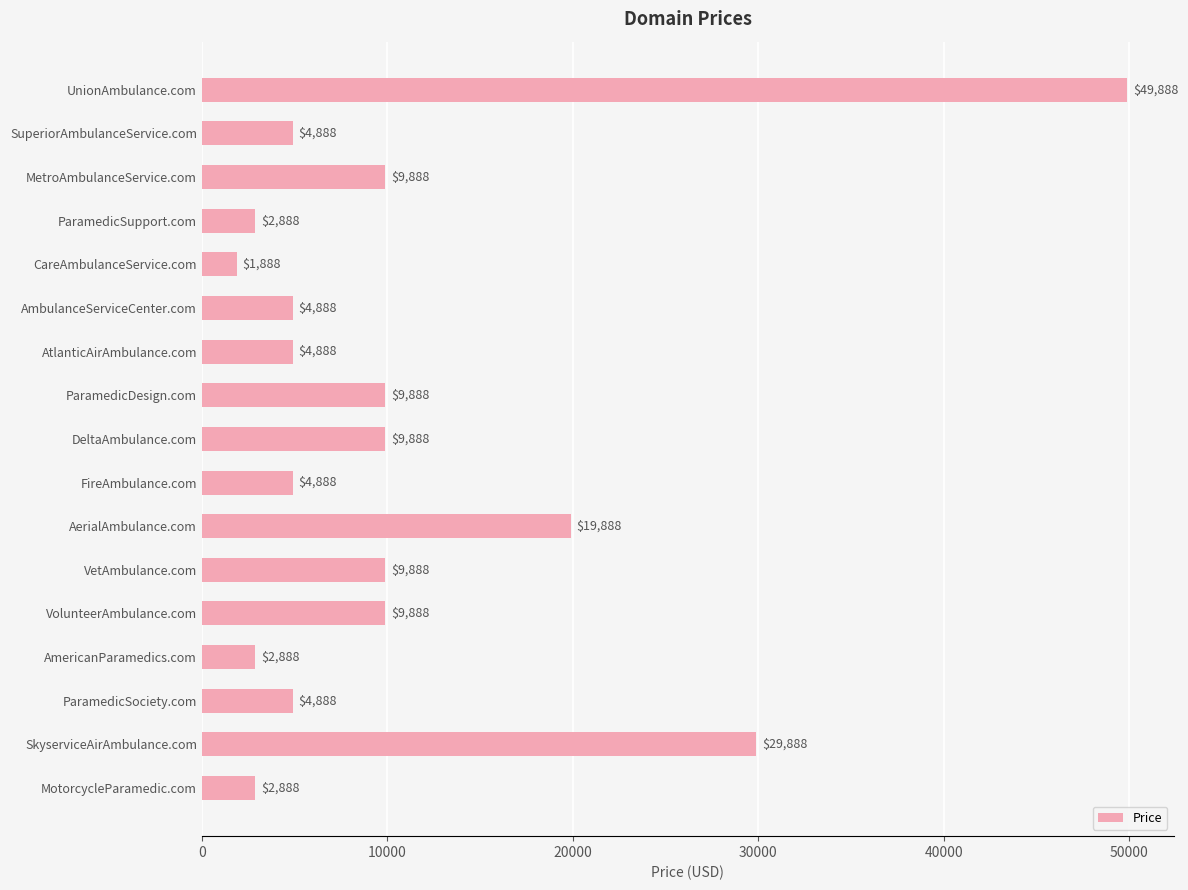

At which label is the value closest to 25888?

SkyserviceAirAmbulance.com